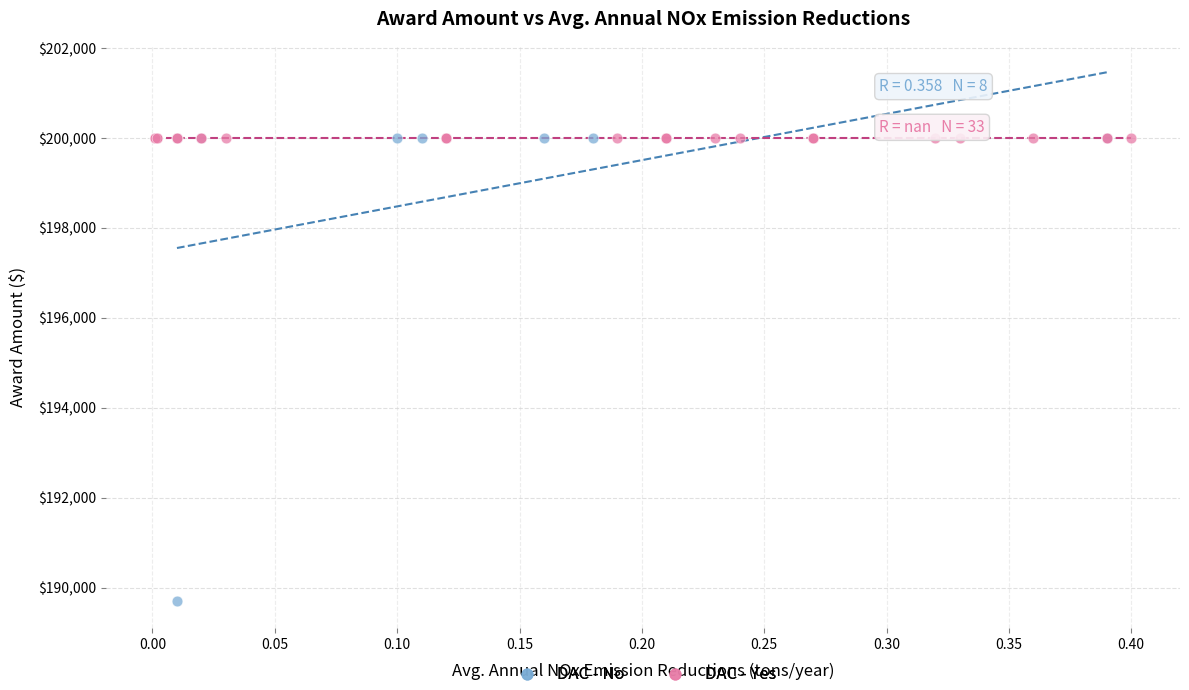

Which series reaches the minimum Y coordinate?

DAC - No